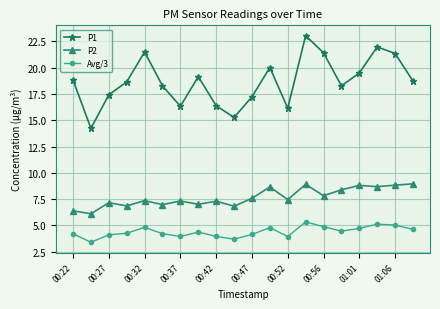

What is the maximum value shown in the chart?

23.1